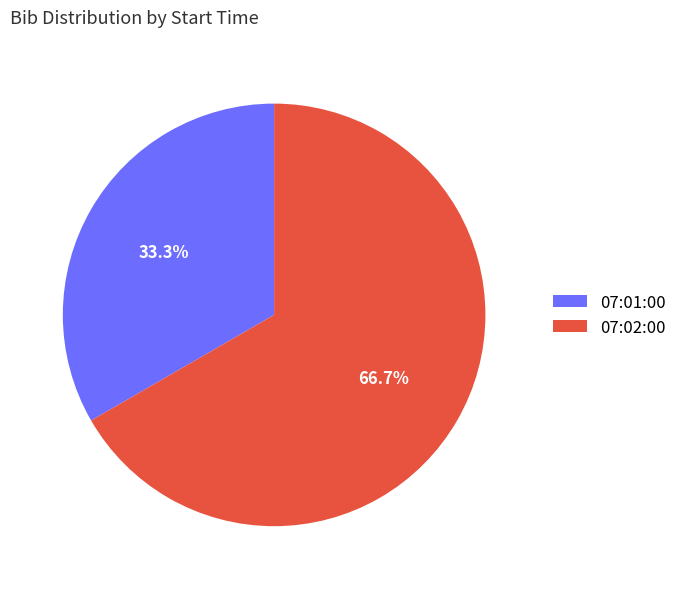

To the nearest percent, what portion does 07:01:00 represent?

33%